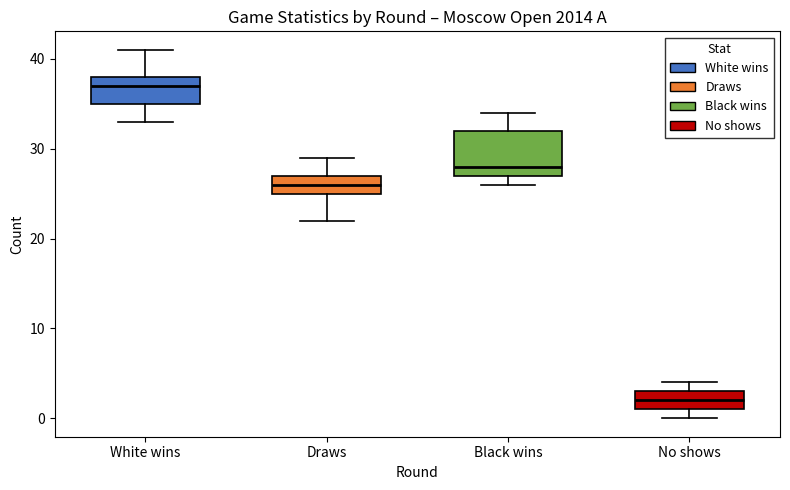

Where does the median line of the box for Black wins sit on the y-axis? The values are not printed on the chart, so give them approximately, as read against the axis.

28